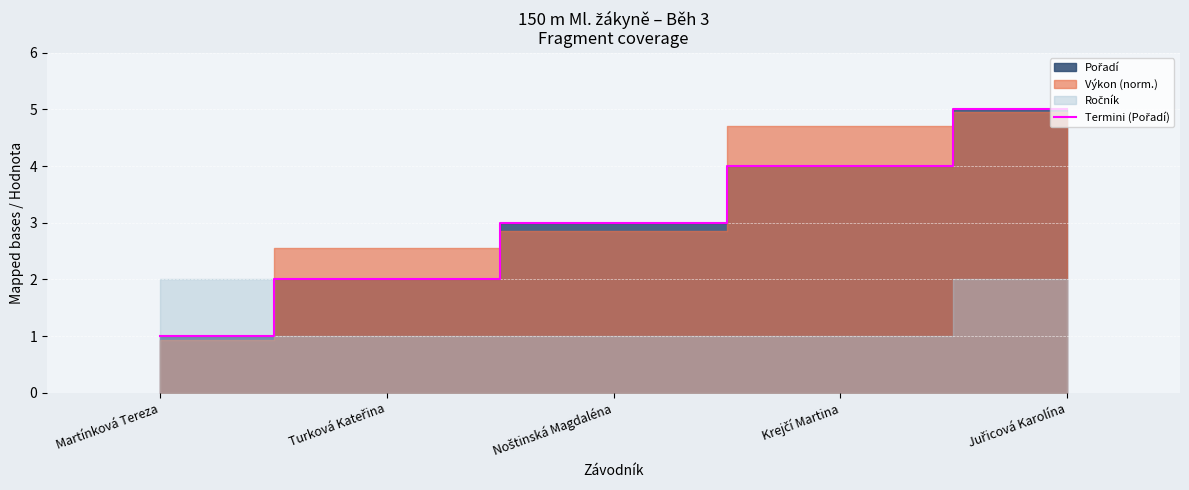

Count the values in the range 2 to 4.

3